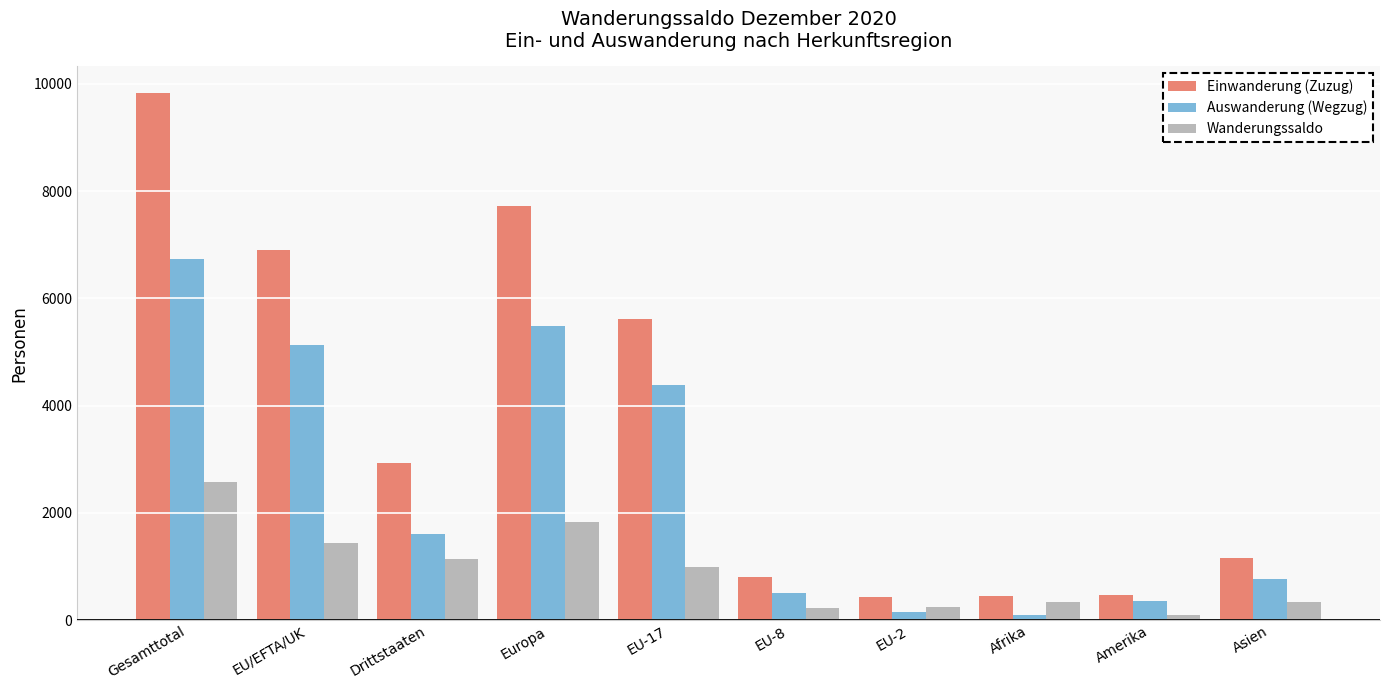

Is it true that Auswanderung (Wegzug) equals 5478 at Europa?

True